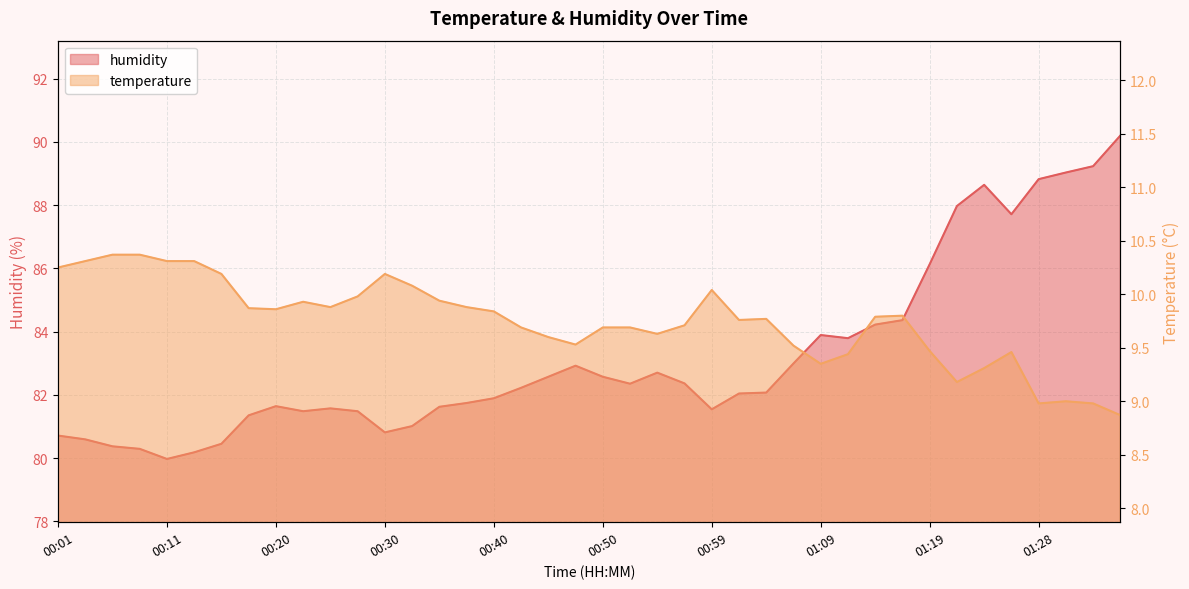

Which category has the lowest value across all series?

01:36